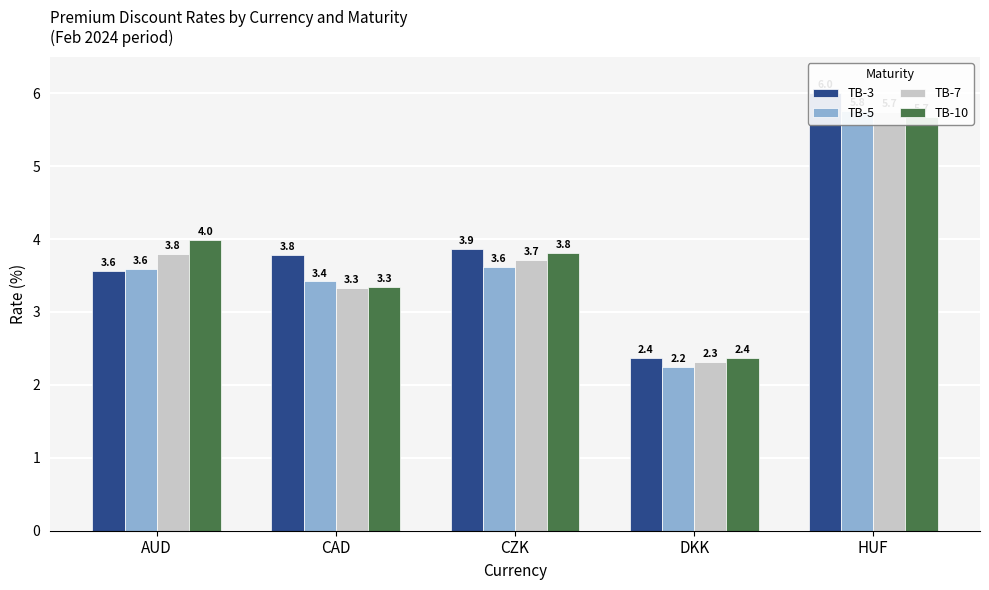

What is the minimum value shown in the chart?

2.2